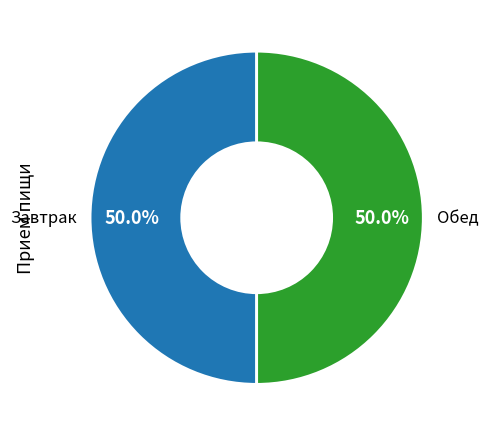

Combined, do Обед and Завтрак account for over 50%?

Yes